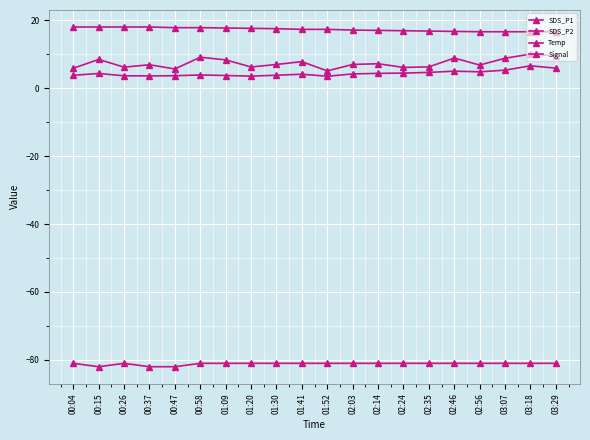

Reading left to right, list all the values displayed in this chart.

SDS_P1: 00:04=5.8	00:15=8.4	00:26=6.2	00:37=6.9	00:47=5.7	00:58=9.1	01:09=8.3	01:20=6.2	01:30=7.0	01:41=7.8	01:52=5.1	02:03=7.0	02:14=7.2	02:24=6.1	02:35=6.2	02:46=8.8	02:56=6.8	03:07=8.8	03:18=10.0	03:29=9.4
SDS_P2: 00:04=3.8	00:15=4.3	00:26=3.6	00:37=3.6	00:47=3.6	00:58=3.9	01:09=3.7	01:20=3.5	01:30=3.8	01:41=4.1	01:52=3.5	02:03=4.2	02:14=4.3	02:24=4.4	02:35=4.6	02:46=5.0	02:56=4.8	03:07=5.3	03:18=6.6	03:29=5.9
Temp: 00:04=18.0	00:15=18.0	00:26=18.0	00:37=18.0	00:47=17.8	00:58=17.8	01:09=17.7	01:20=17.6	01:30=17.5	01:41=17.3	01:52=17.3	02:03=17.1	02:14=17.0	02:24=16.9	02:35=16.8	02:46=16.7	02:56=16.6	03:07=16.6	03:18=16.6	03:29=16.6
Signal: 00:04=-81.0	00:15=-82.0	00:26=-81.0	00:37=-82.0	00:47=-82.0	00:58=-81.0	01:09=-81.0	01:20=-81.0	01:30=-81.0	01:41=-81.0	01:52=-81.0	02:03=-81.0	02:14=-81.0	02:24=-81.0	02:35=-81.0	02:46=-81.0	02:56=-81.0	03:07=-81.0	03:18=-81.0	03:29=-81.0